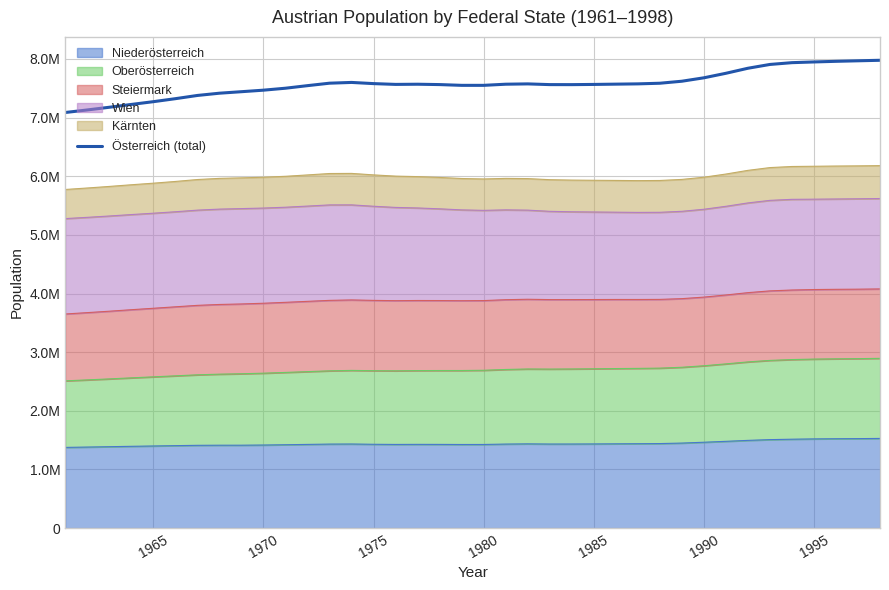

How many points are lower than both their immediate neighbors (excluding endpoints)?

3